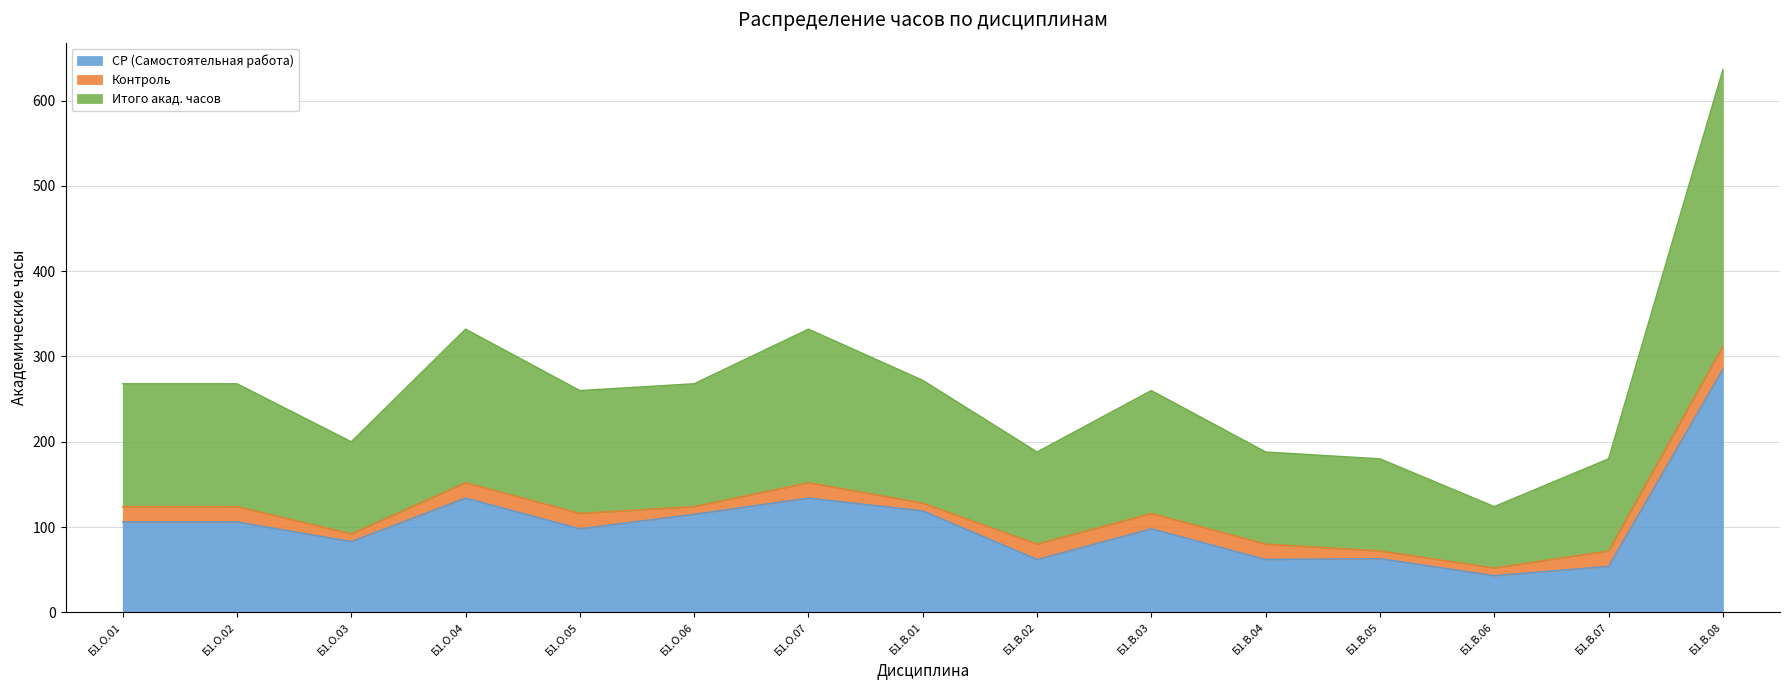

At which category is the sum across all series the highest?

Б1.В.08